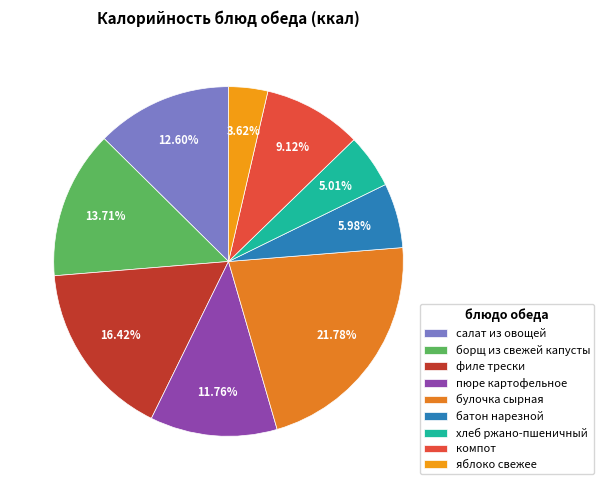

How many segments does this pie chart have?

9